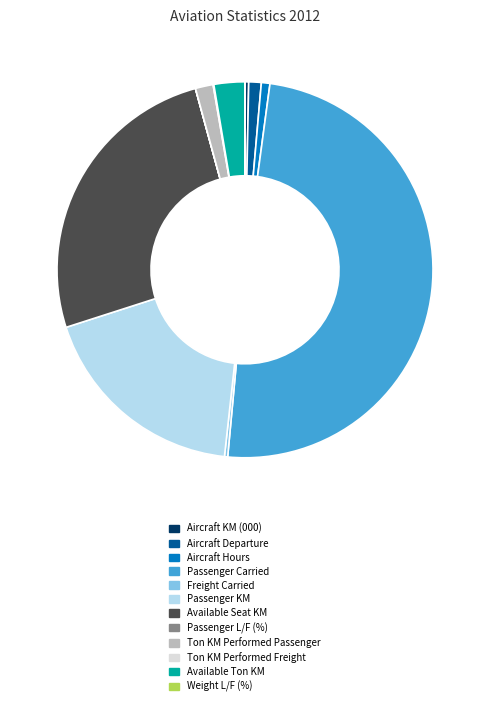

Do Passenger KM and Aircraft KM (000) together represent more than half of the pie?

No